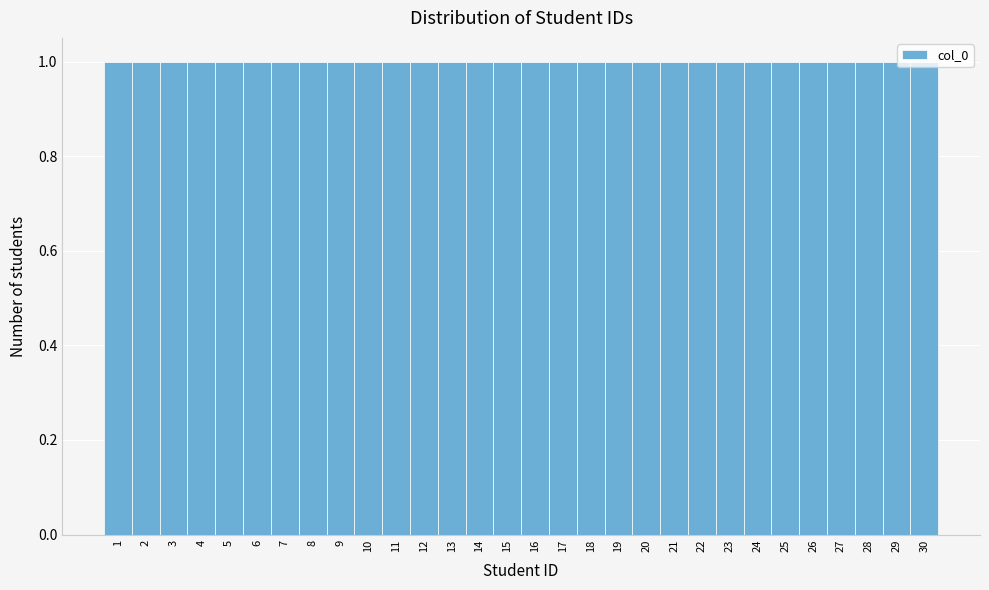

Reading left to right, transcribe this chart: for each bar, give the range it covers on the x-axis and its height. The values are not printed on the chart, so give them approximately, as read against the axis.

0.5 to 1.5: 1
1.5 to 2.5: 1
2.5 to 3.5: 1
3.5 to 4.5: 1
4.5 to 5.5: 1
5.5 to 6.5: 1
6.5 to 7.5: 1
7.5 to 8.5: 1
8.5 to 9.5: 1
9.5 to 10.5: 1
10.5 to 11.5: 1
11.5 to 12.5: 1
12.5 to 13.5: 1
13.5 to 14.5: 1
14.5 to 15.5: 1
15.5 to 16.5: 1
16.5 to 17.5: 1
17.5 to 18.5: 1
18.5 to 19.5: 1
19.5 to 20.5: 1
20.5 to 21.5: 1
21.5 to 22.5: 1
22.5 to 23.5: 1
23.5 to 24.5: 1
24.5 to 25.5: 1
25.5 to 26.5: 1
26.5 to 27.5: 1
27.5 to 28.5: 1
28.5 to 29.5: 1
29.5 to 30.5: 1